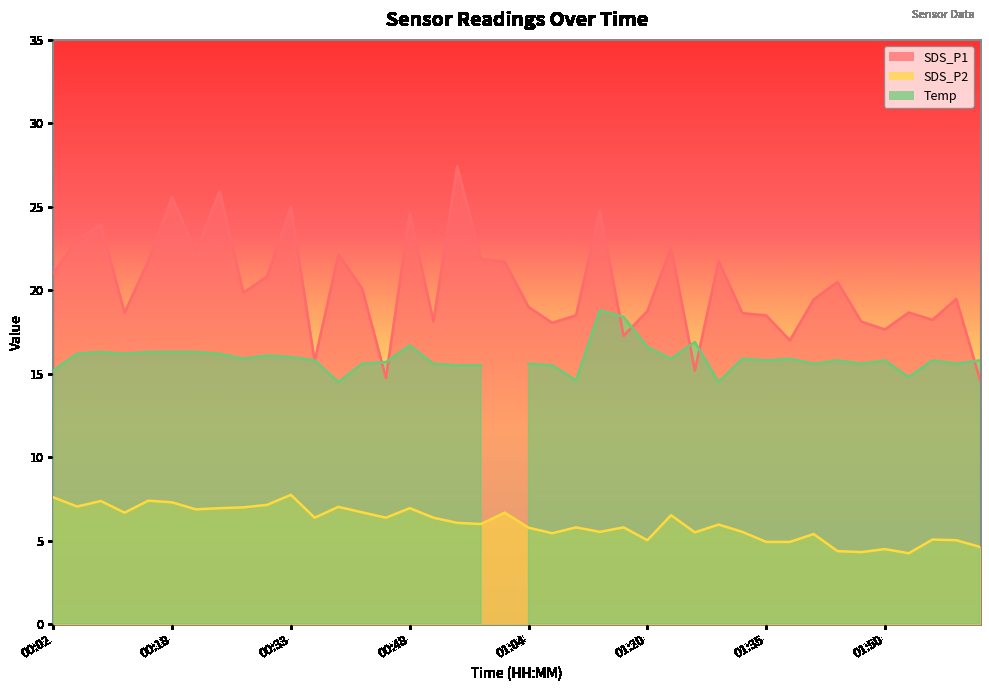

What is the difference between the second highest and minimum values in the SDS_P1 series?

11.3